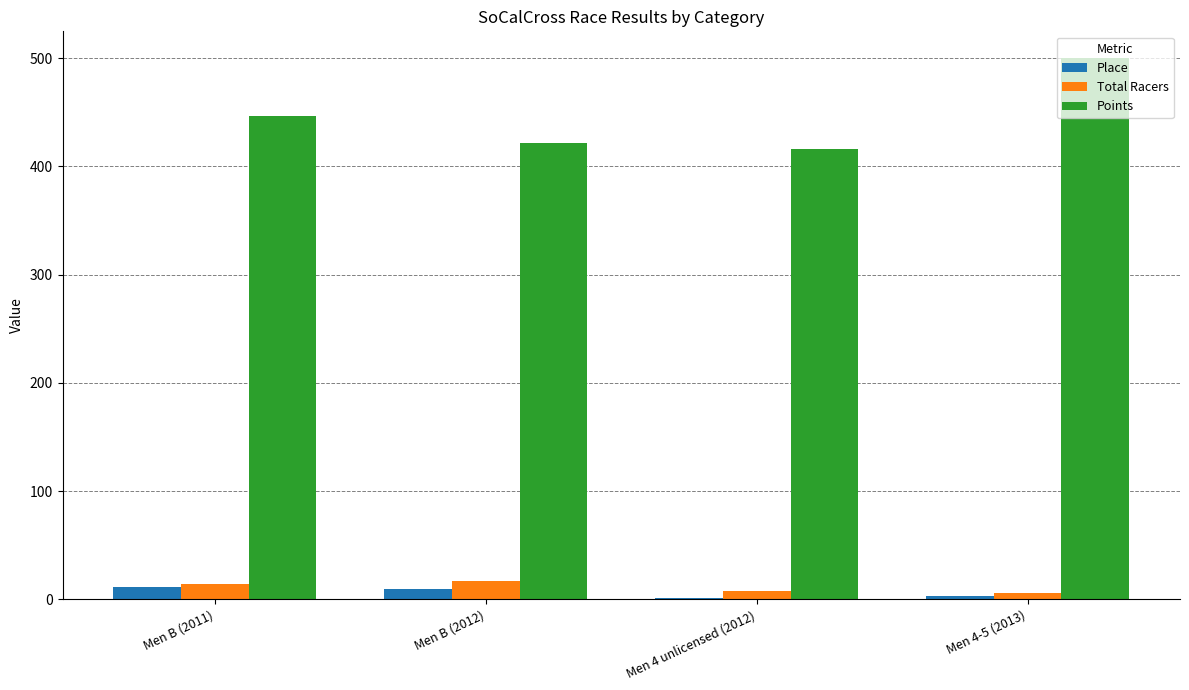

How many groups of bars are there?

4